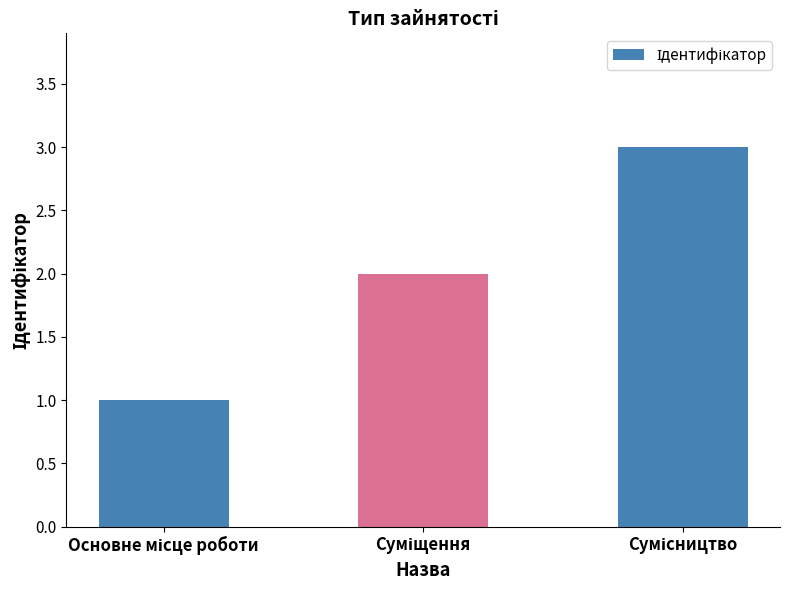

What is the greatest value displayed?

3